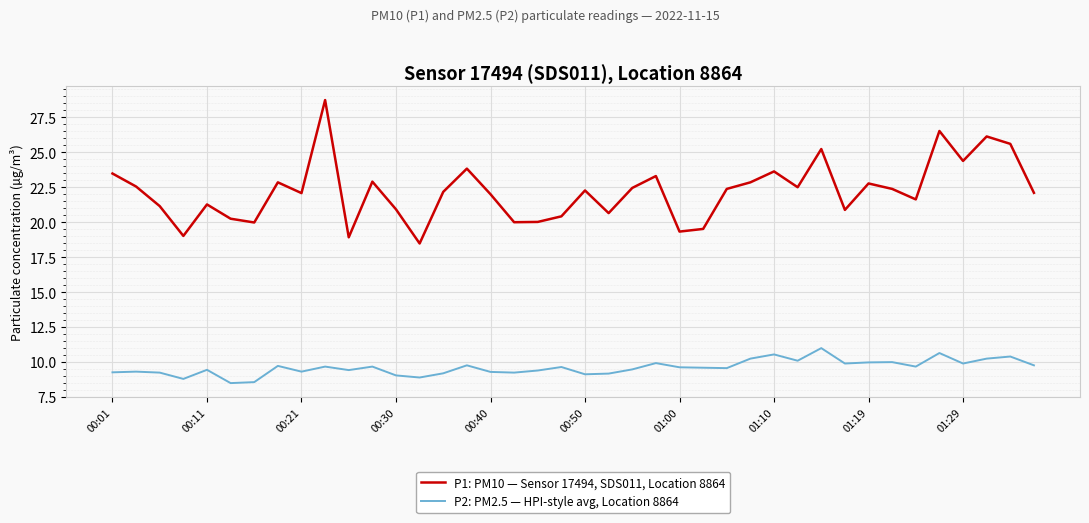

Which series has the largest range (max minus min)?

P1: PM10 — Sensor 17494, SDS011, Location 8864